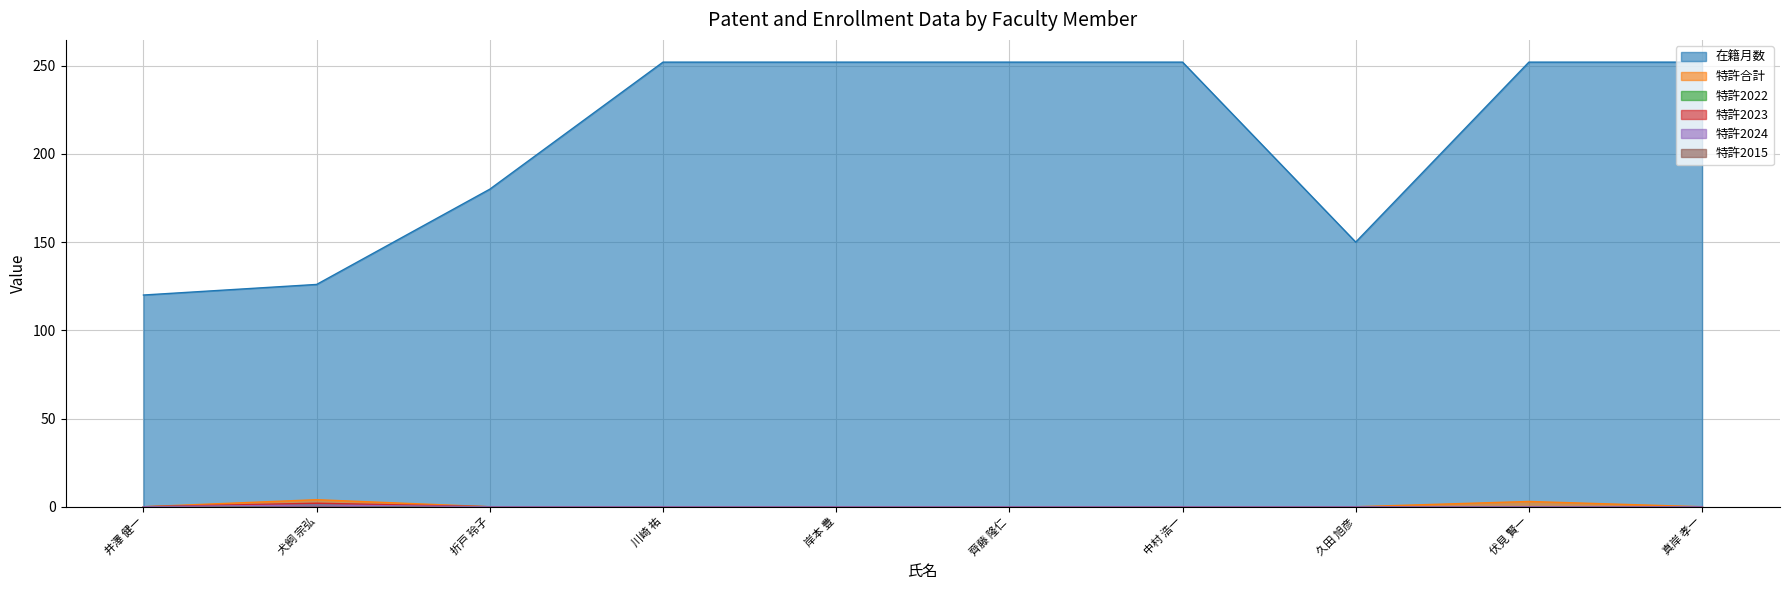

Does the chart display data point markers on the line(s)?

No